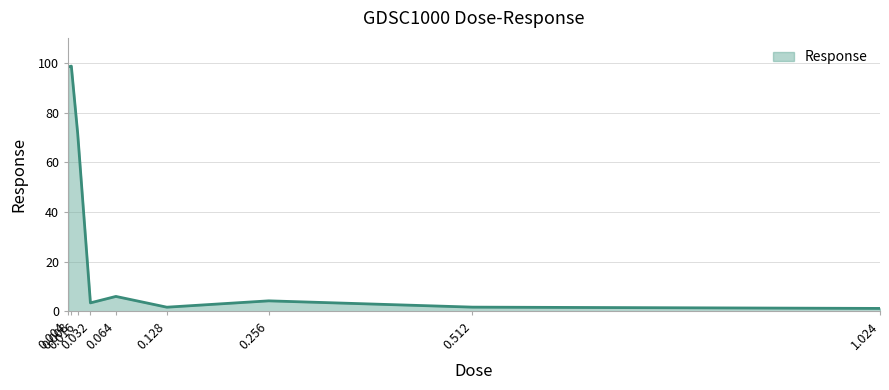

Where is the first local minimum?

0.032